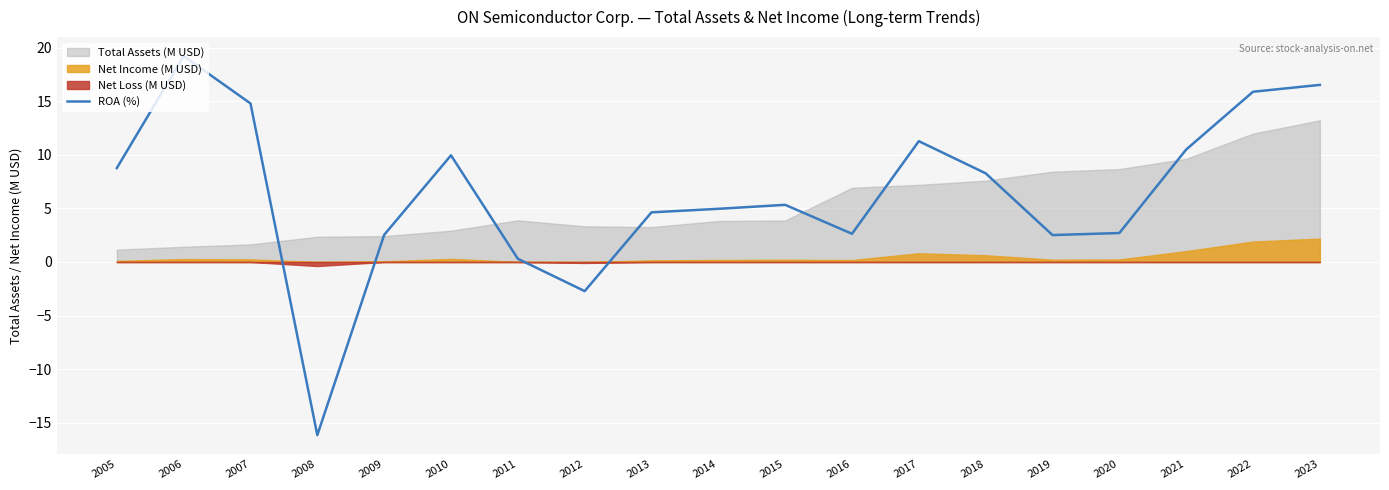

What is the difference between the maximum and second lowest values?

21.9